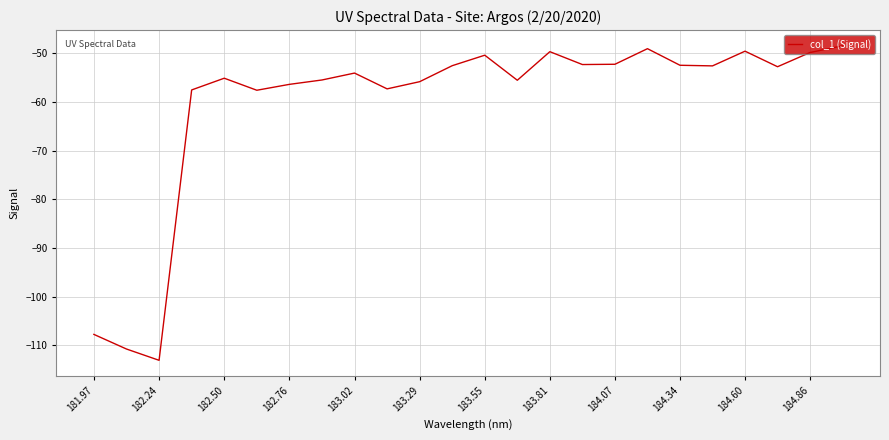

What is the difference between the maximum and minimum values?

64.6